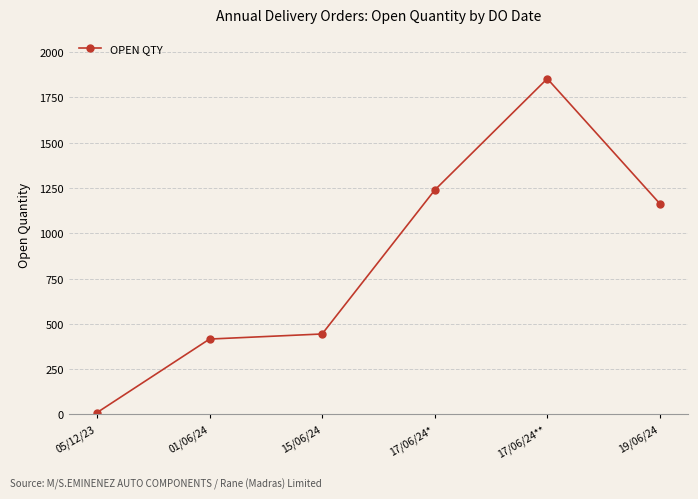

How many lines are shown in the chart?

1